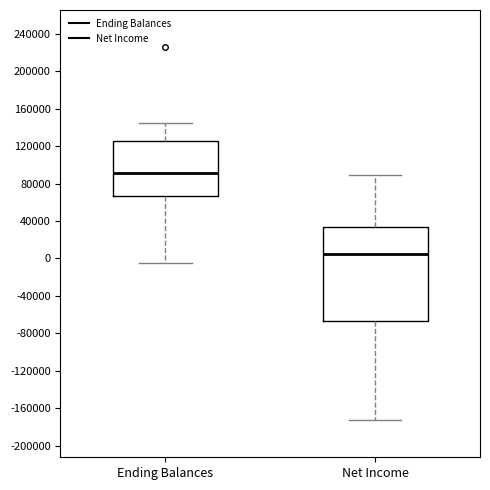

Which box is the tallest, from its lower edge to its upper edge?

Net Income